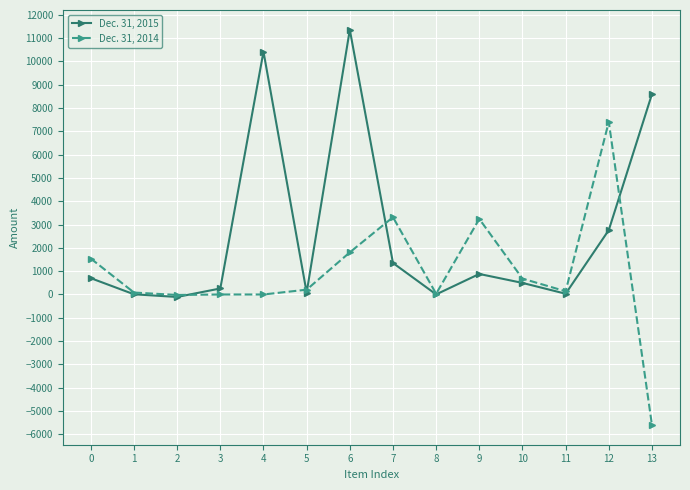

What is the total value across all series at 2?

-128